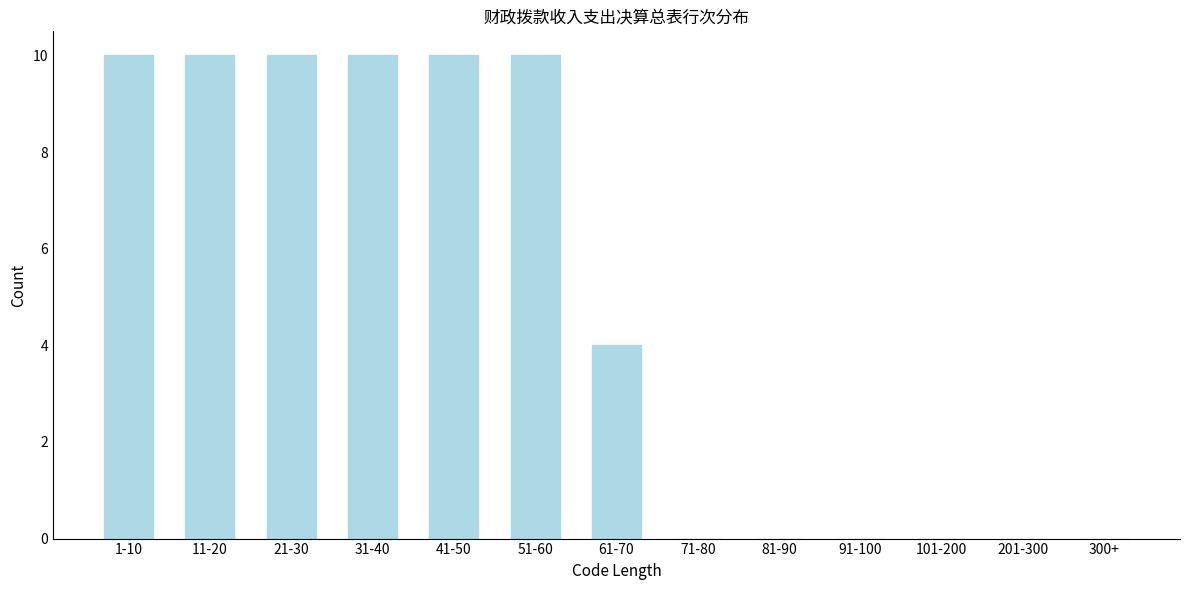

Reading left to right, what are all the values shown in this chart?

1-10=10	11-20=10	21-30=10	31-40=10	41-50=10	51-60=10	61-70=4	71-80=0	81-90=0	91-100=0	101-200=0	201-300=0	300+=0